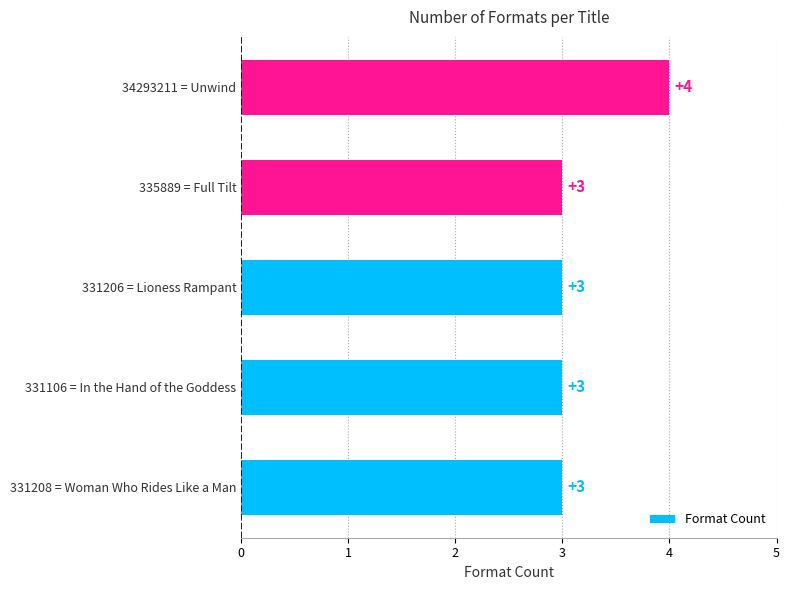

Is it true that the value at 34293211 = Unwind is 4?

True